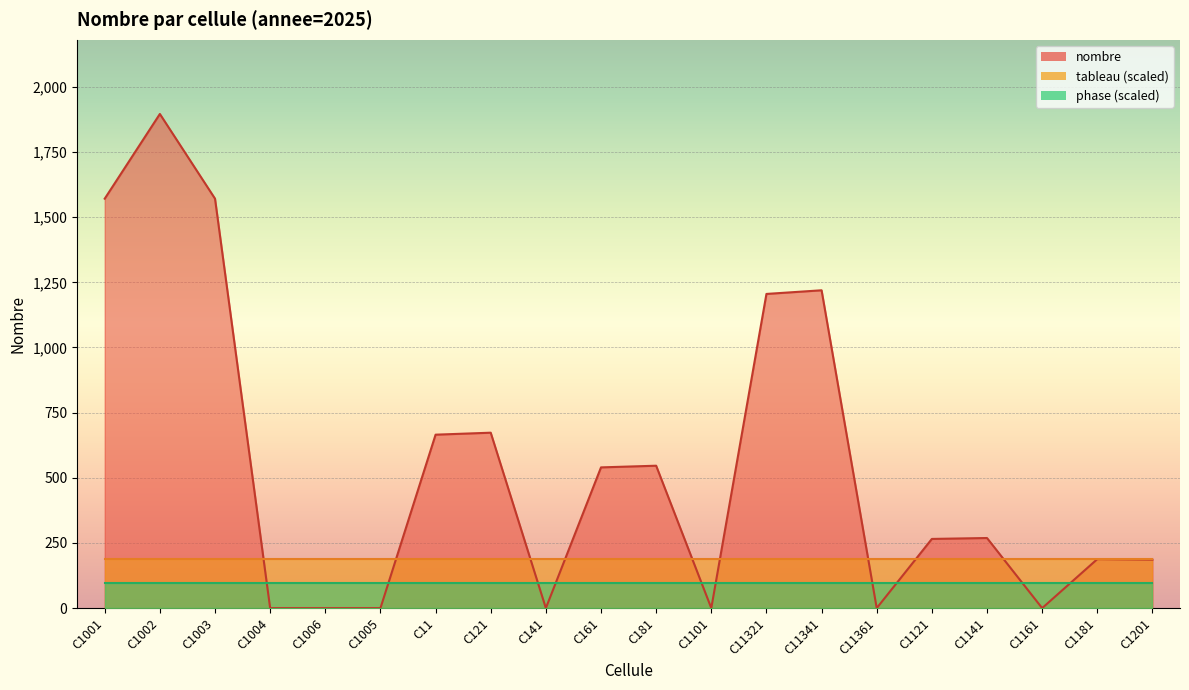

Which series has the widest spread of values?

nombre